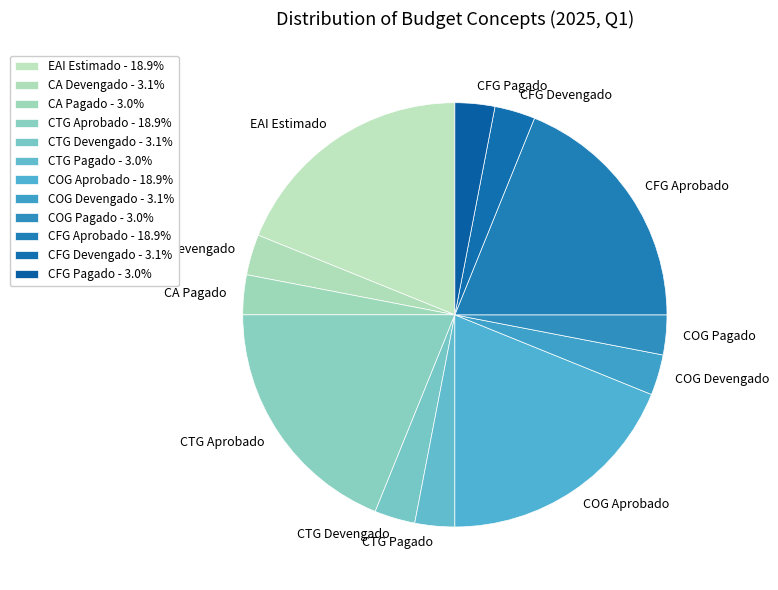

To the nearest percent, what is the difference between the CFG Pagado and COG Aprobado slice percentages?

16%